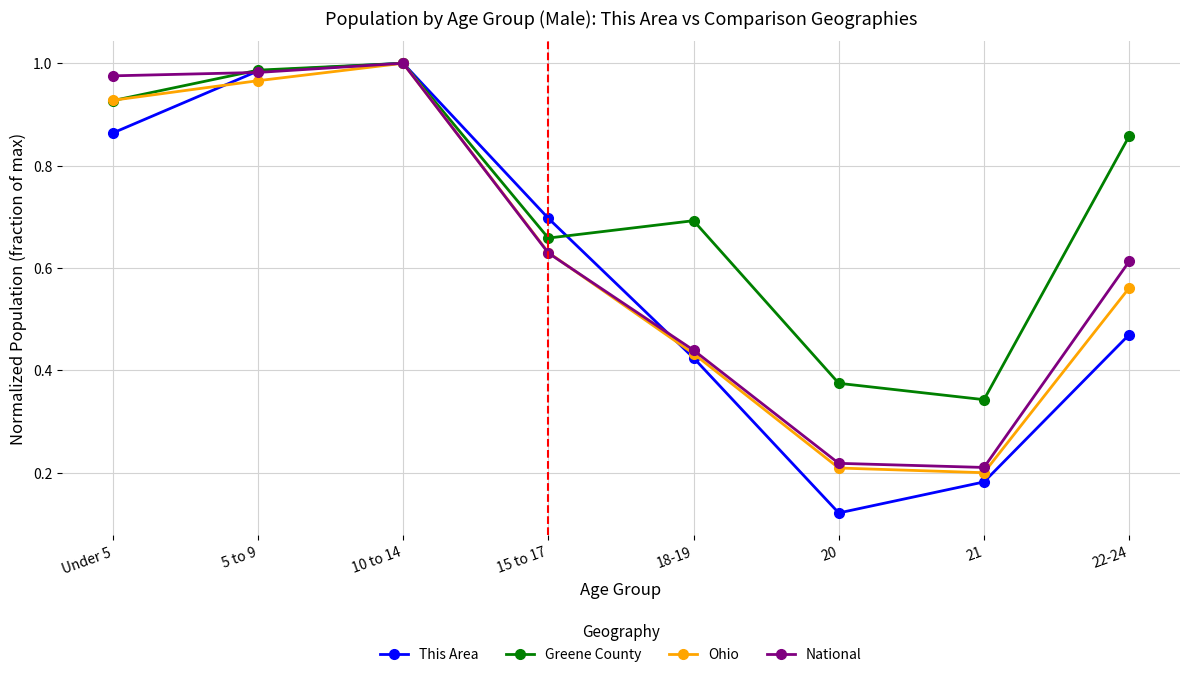

In Greene County, how many points are lower than both neighbors (excluding endpoints)?

2